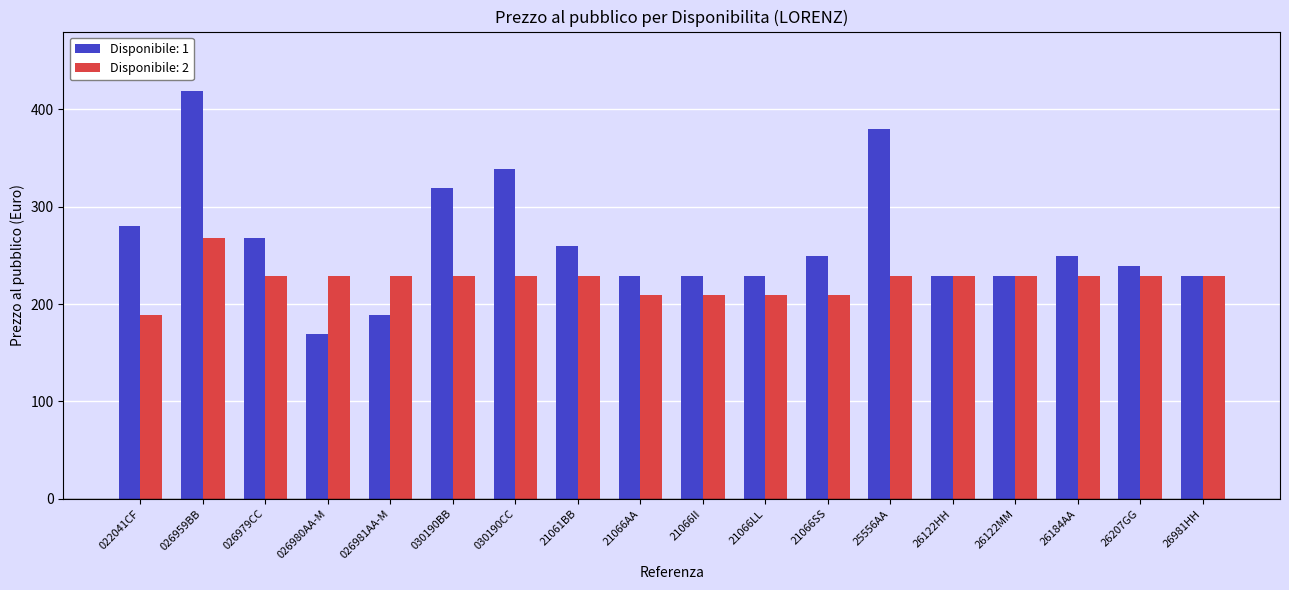

What is the difference between the maximum and minimum values in the Disponibile: 1 series?

250